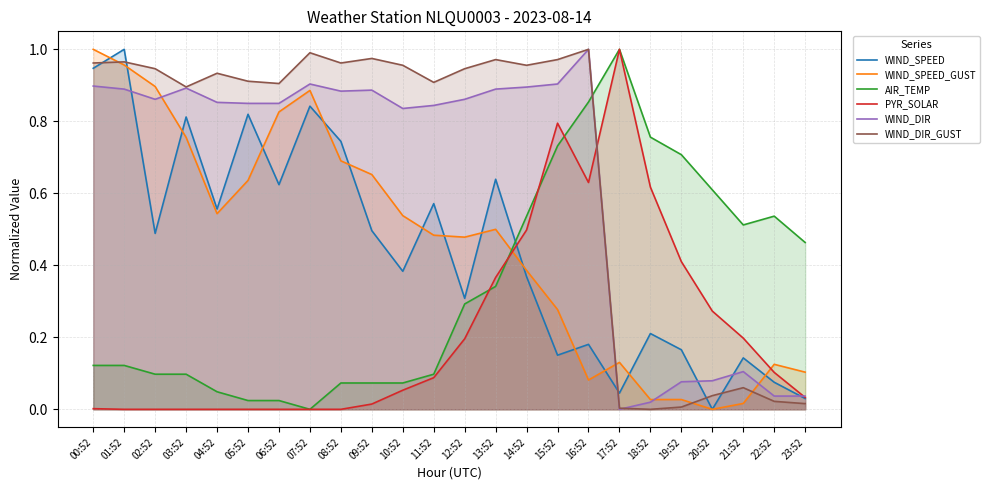

Reading right to left, what are all the values shown in this chart?

WIND_SPEED: 0.0	0.1	0.1	0.0	0.2	0.2	0.0	0.2	0.2	0.4	0.6	0.3	0.6	0.4	0.5	0.7	0.8	0.6	0.8	0.6	0.8	0.5	1.0	0.9
WIND_SPEED_GUST: 0.1	0.1	0.0	0.0	0.0	0.0	0.1	0.1	0.3	0.4	0.5	0.5	0.5	0.5	0.7	0.7	0.9	0.8	0.6	0.5	0.8	0.9	1.0	1.0
AIR_TEMP: 0.5	0.5	0.5	0.6	0.7	0.8	1.0	0.9	0.7	0.5	0.3	0.3	0.1	0.1	0.1	0.1	0.0	0.0	0.0	0.0	0.1	0.1	0.1	0.1
PYR_SOLAR: 0.0	0.1	0.2	0.3	0.4	0.6	1.0	0.6	0.8	0.5	0.4	0.2	0.1	0.1	0.0	0.0	0.0	0.0	0.0	0.0	0.0	0.0	0.0	0.0
WIND_DIR: 0.0	0.0	0.1	0.1	0.1	0.0	0.0	1.0	0.9	0.9	0.9	0.9	0.8	0.8	0.9	0.9	0.9	0.8	0.8	0.9	0.9	0.9	0.9	0.9
WIND_DIR_GUST: 0.0	0.0	0.1	0.0	0.0	0.0	0.0	1.0	1.0	1.0	1.0	0.9	0.9	1.0	1.0	1.0	1.0	0.9	0.9	0.9	0.9	0.9	1.0	1.0